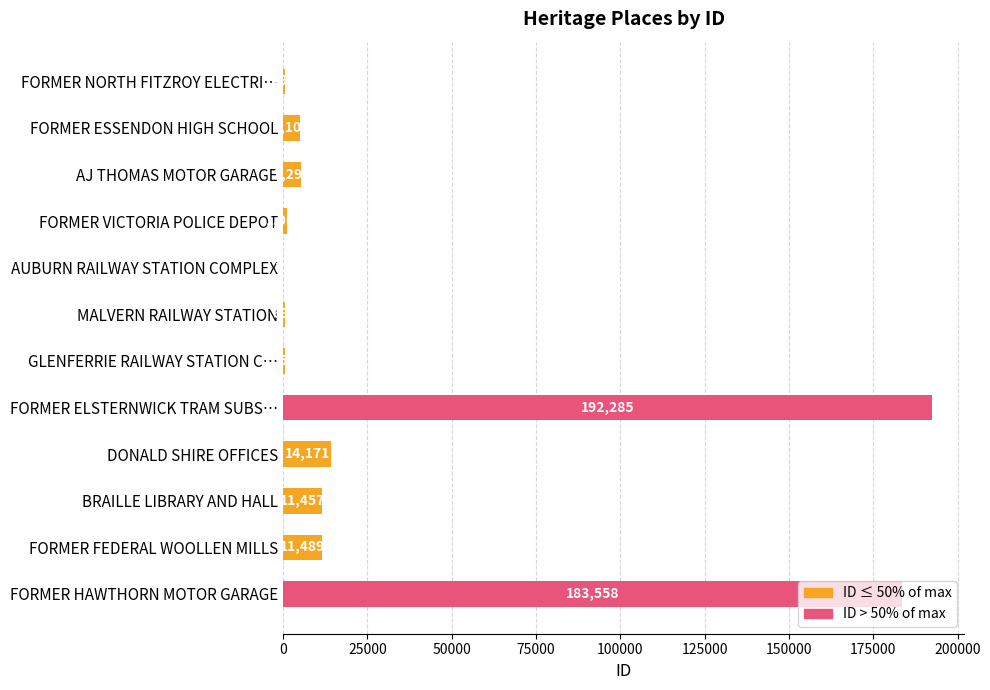

At which label is the value closest to 96158?

DONALD SHIRE OFFICES